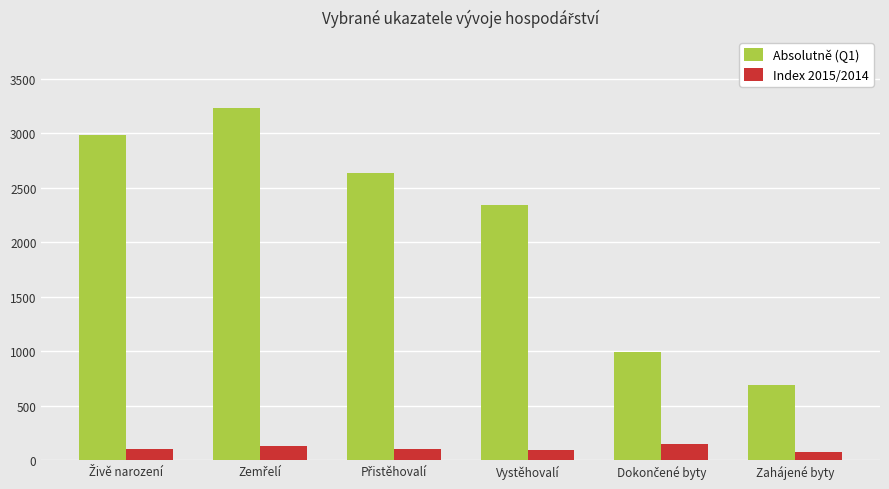

How many bars are there in total?

12